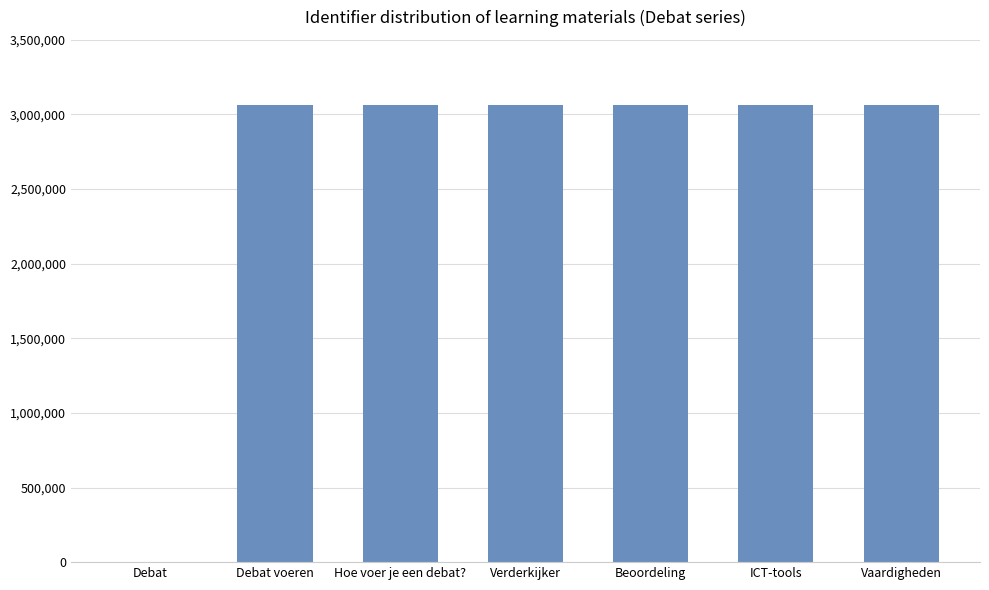

What value does the data have at Verderkijker?

3064312